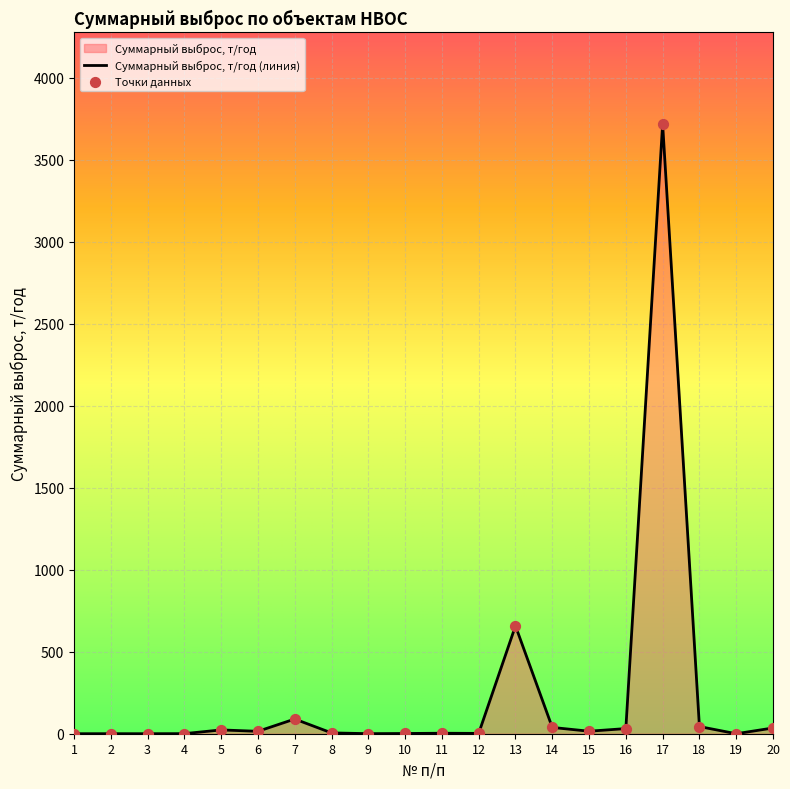

Between 4 and 10, which is larger?

10